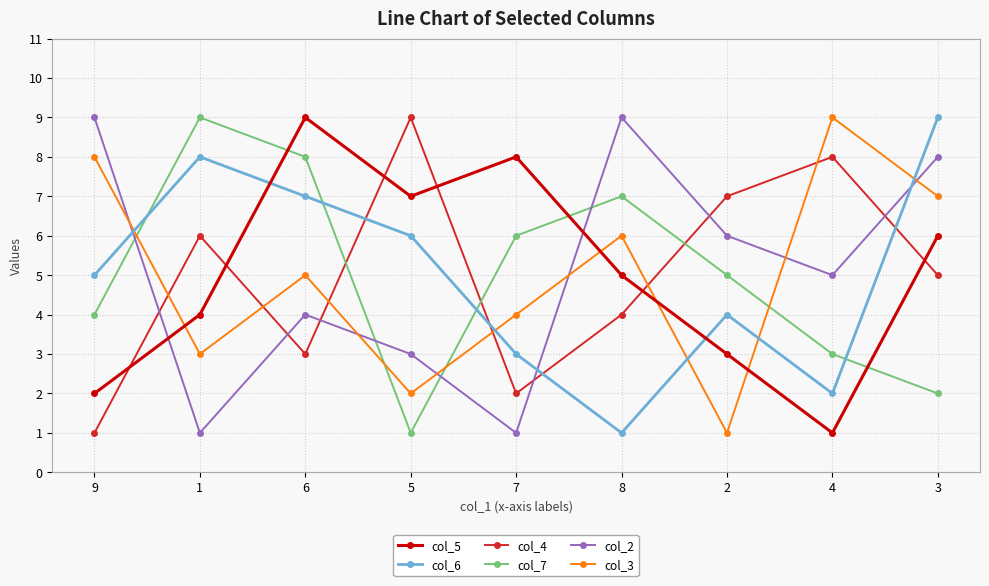

True or false: col_3 has a value of 10 at 3.

False